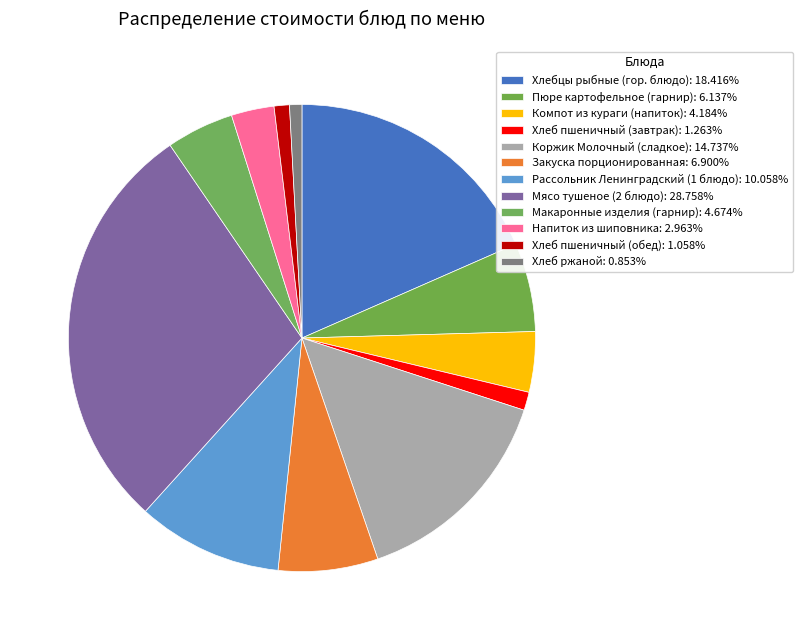

What is the smallest slice in the pie chart?

Хлеб ржаной